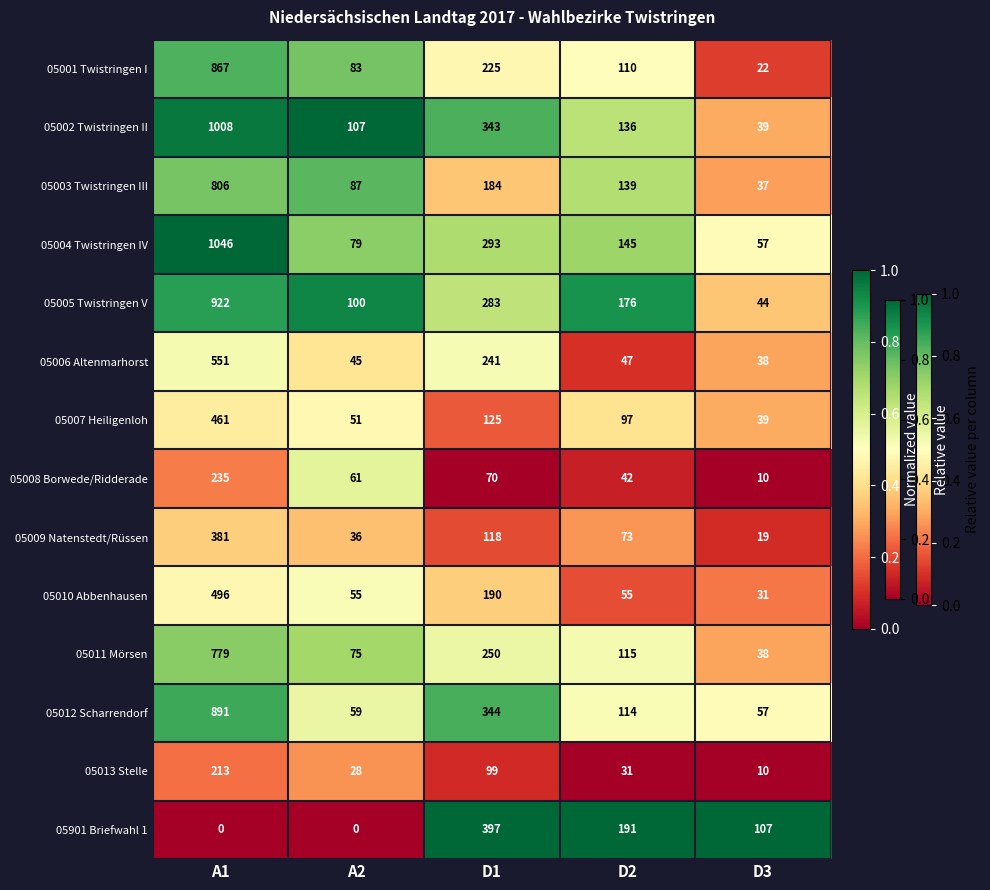

What is the sum of the 05005 Twistringen V values at A1 and D2?

1098